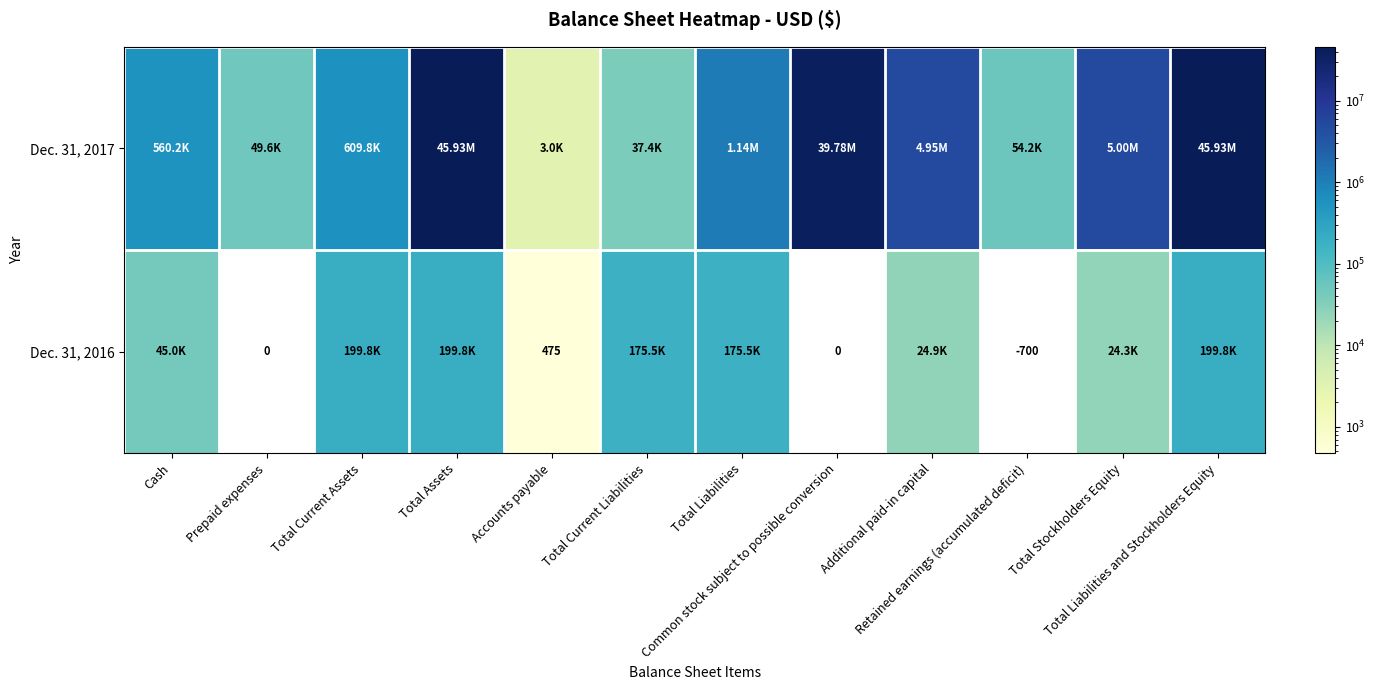

At how many categories does at least one series exceed 37292355?

3